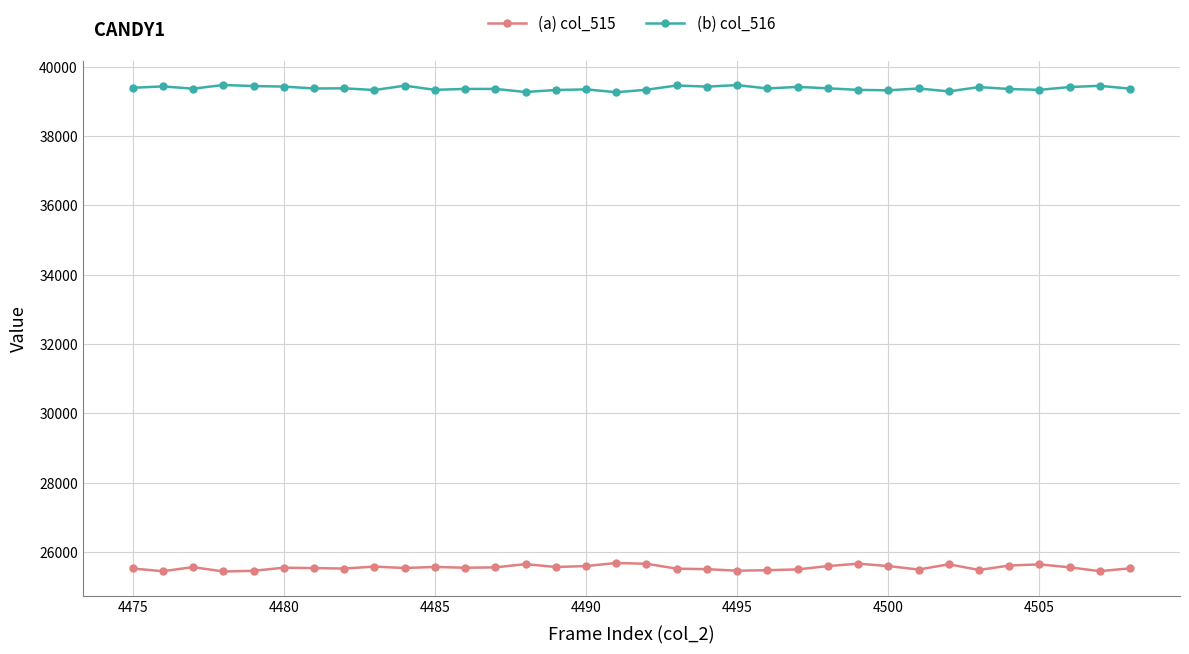

What is the minimum value shown in the chart?

25435